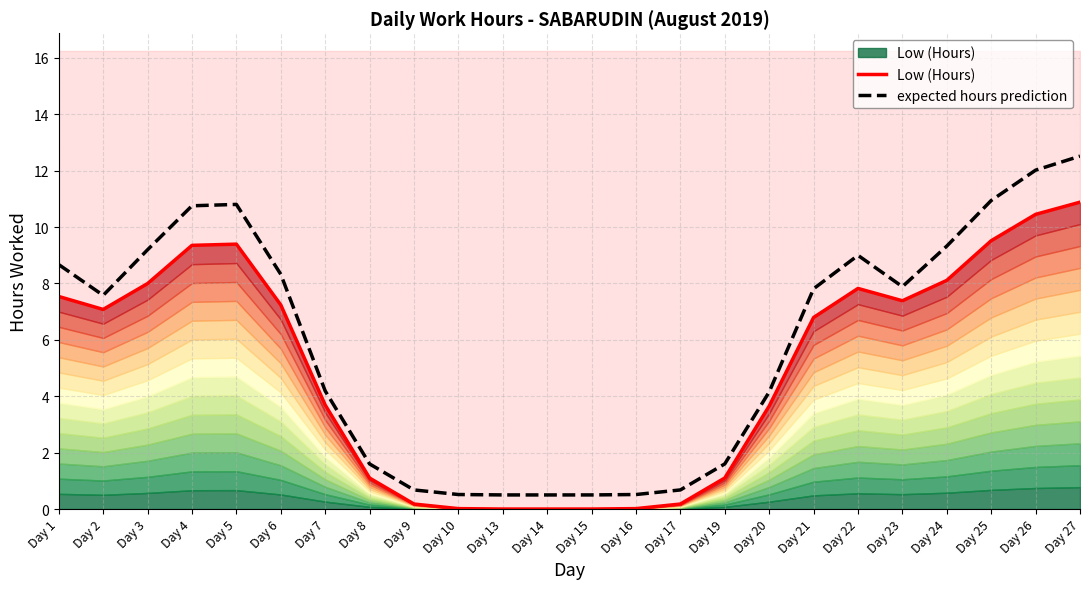

Which series has the largest total across all categories?

expected hours prediction